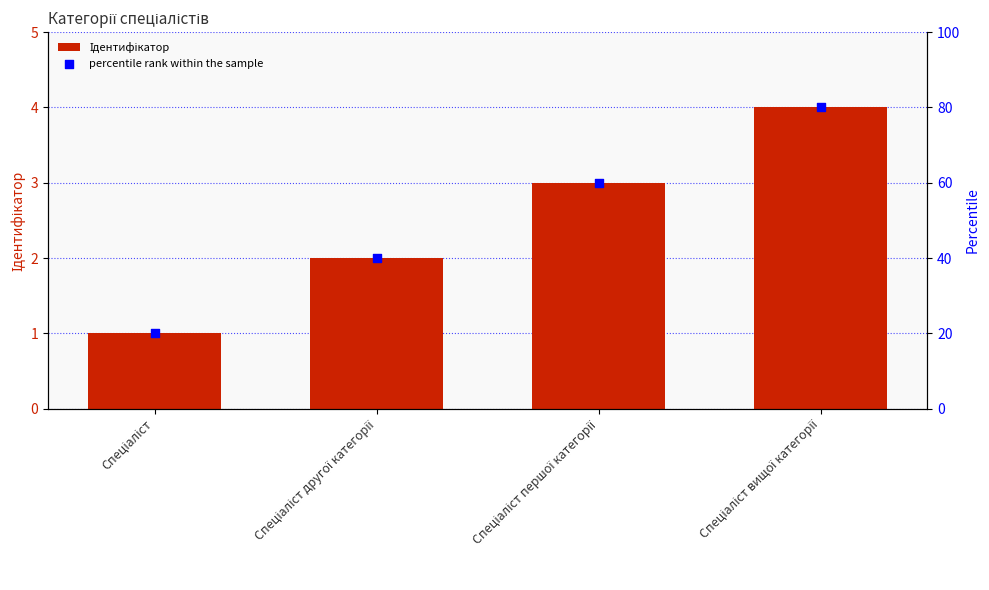

Which series has the widest spread of Y values?

percentile rank within the sample